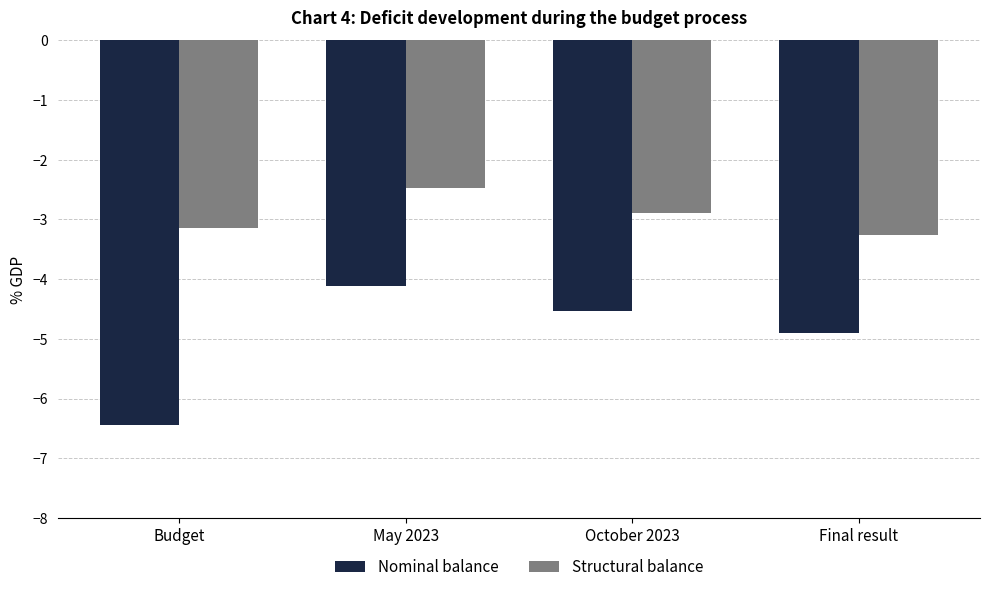

List the labels in order of Nominal balance value, largest first.

May 2023, October 2023, Final result, Budget